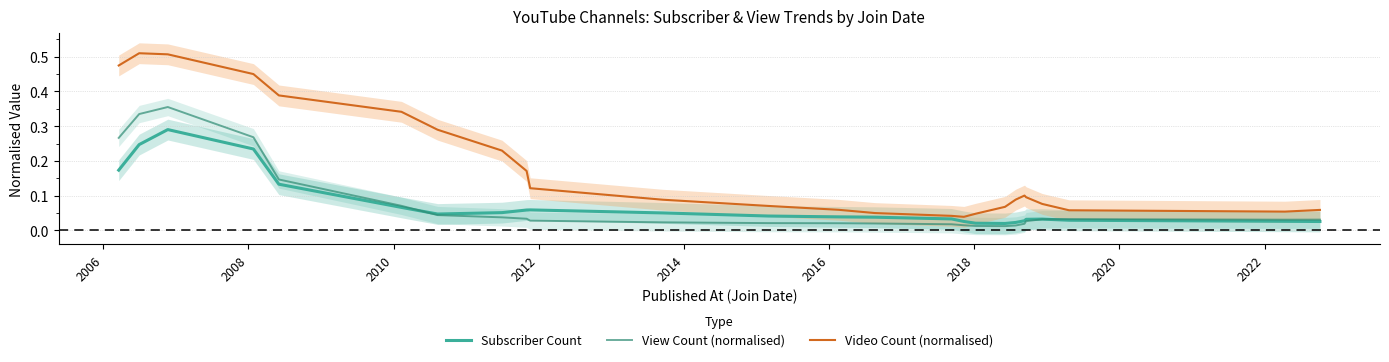

True or false: Video Count (normalised) and View Count (normalised) intersect in this chart.

False